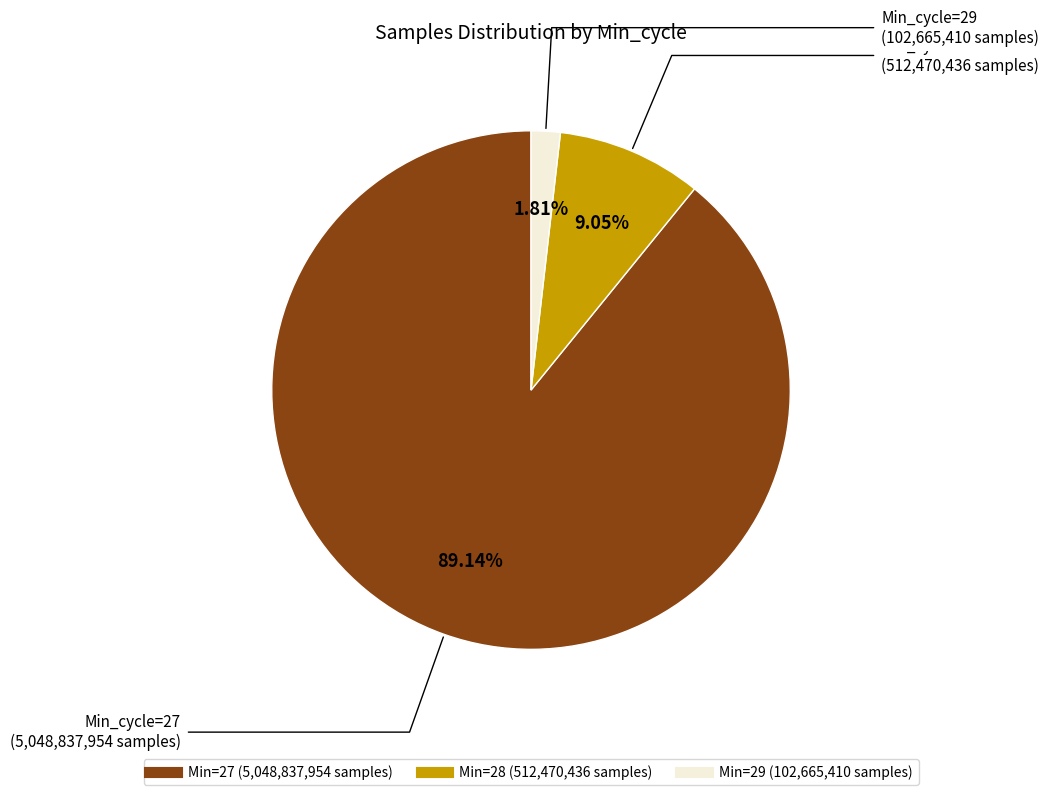

Is there a majority slice in this chart?

Yes